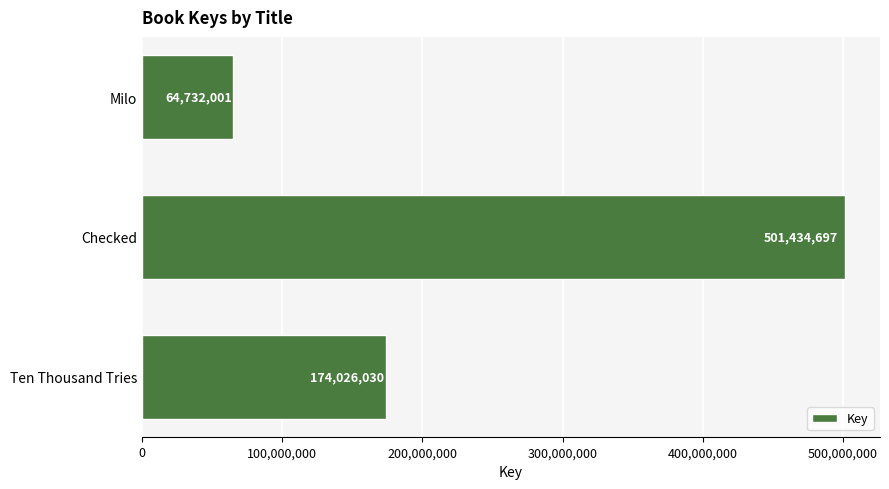

How many series are shown in this chart?

1